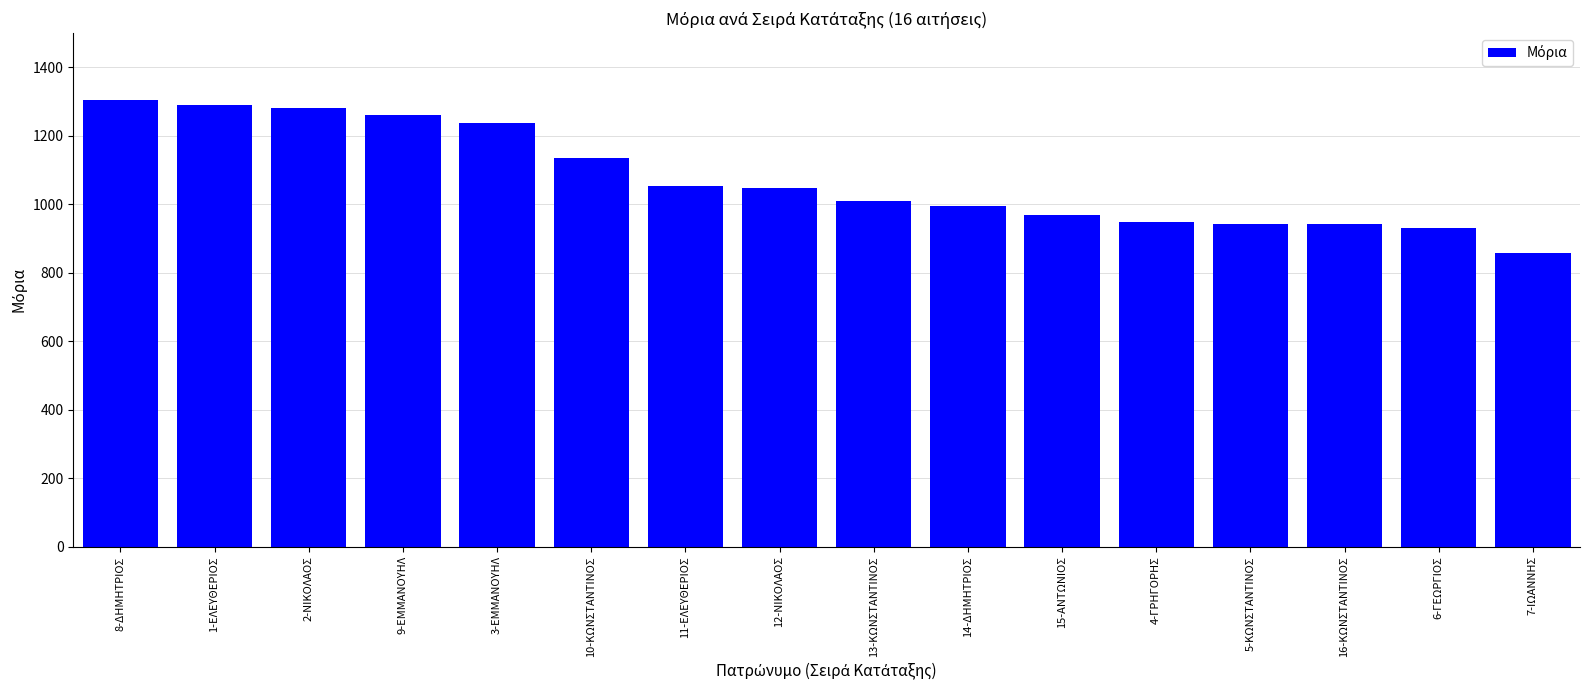

Are the bars grouped side by side (vs. stacked)?

No